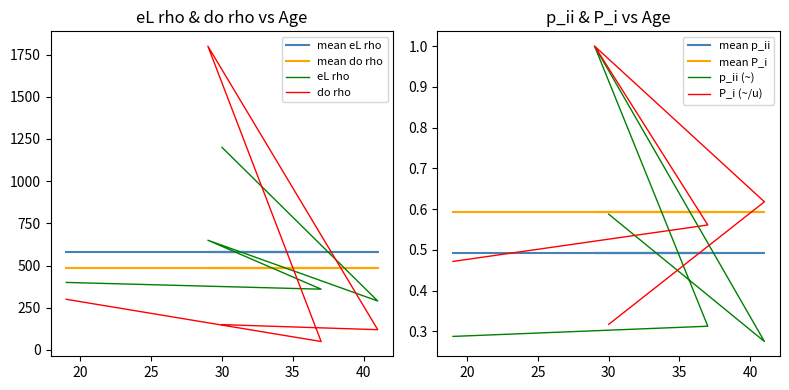

True or false: eL rho (u) has more than 0 points higher than both neighbors.

True